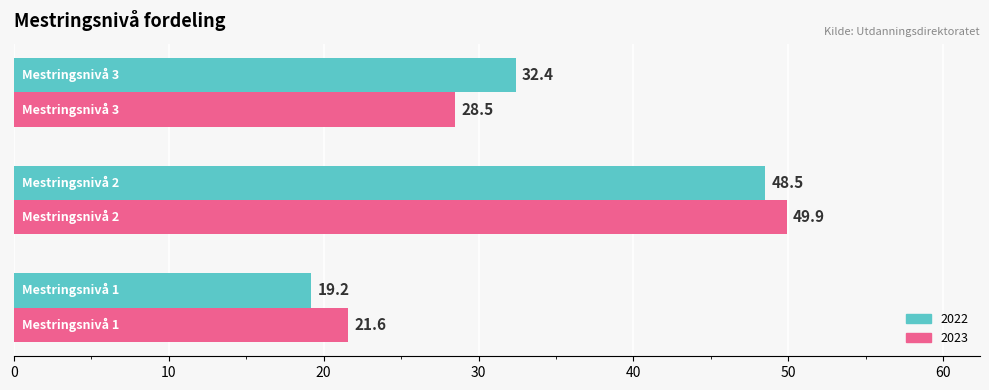

List the series in order of their overall mean, lowest first.

2023, 2022